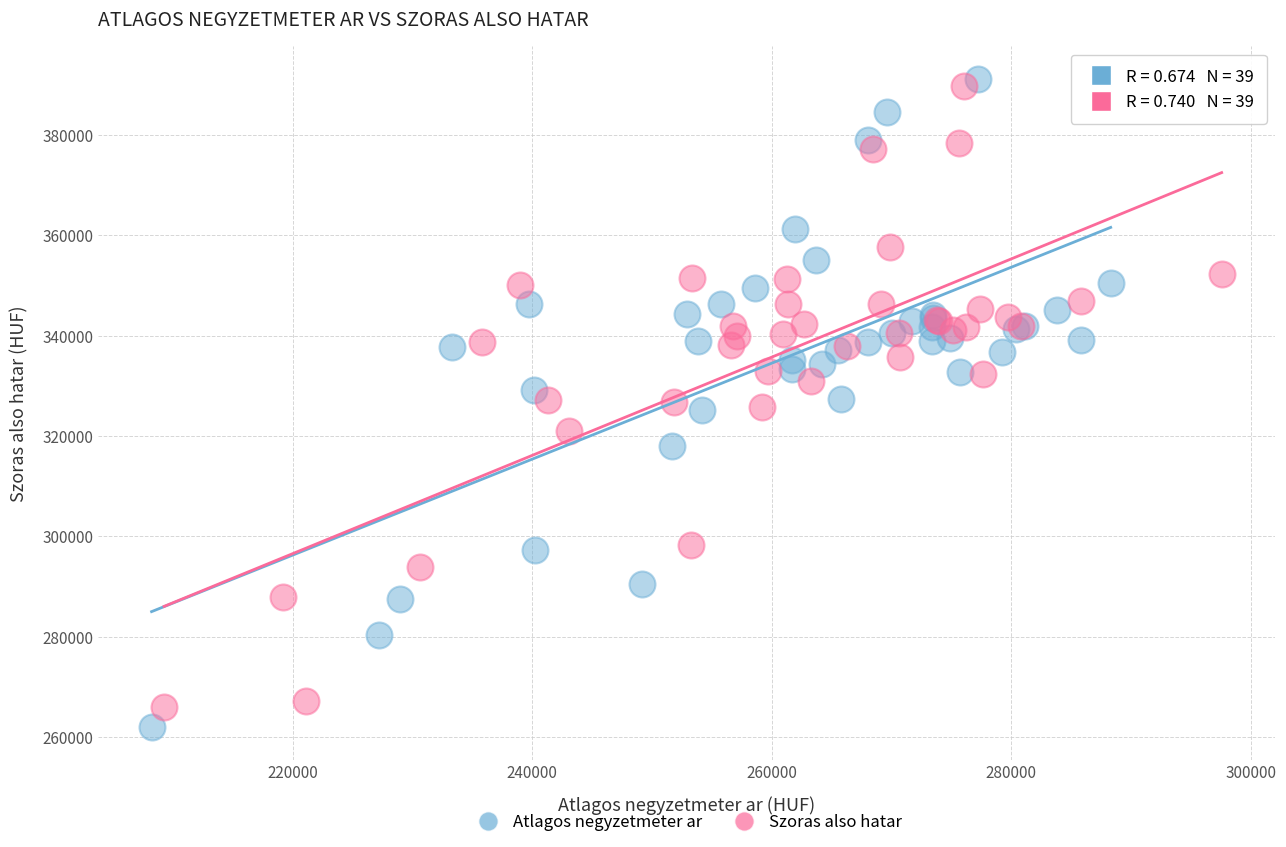

What are all the series names shown in the legend?

Atlagos negyzetmeter ar, Szoras also hatar